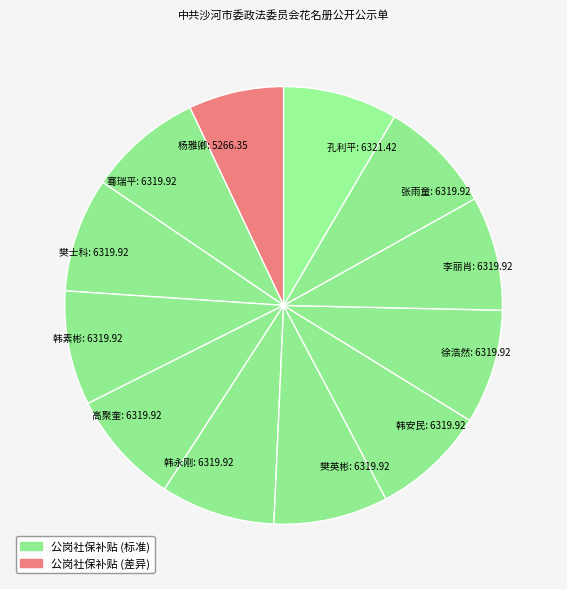

Which category has the biggest portion of the pie?

孔利平